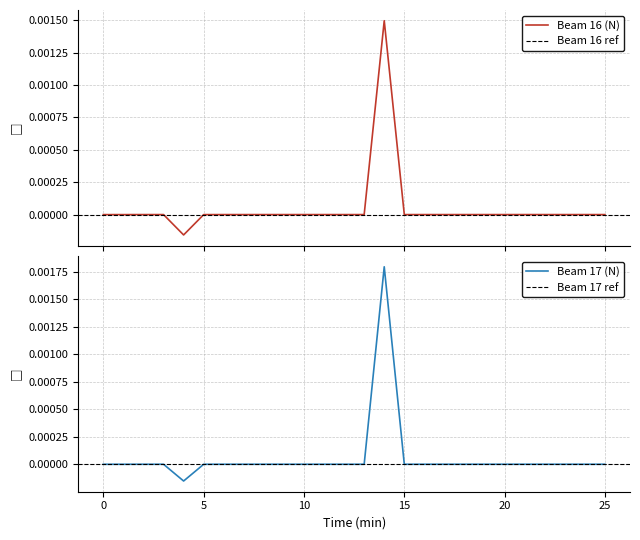

Rank the series by their average value, from lowest to highest.

Beam 16 (N), Beam 17 (N)